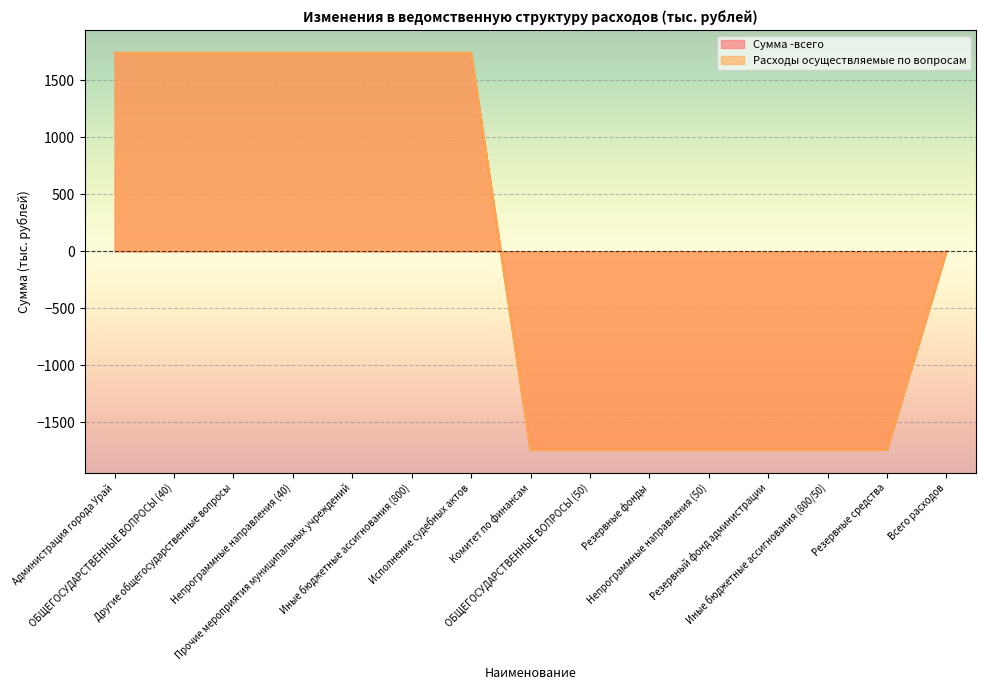

How many negative values does the Расходы осуществляемые по вопросам series have?

7